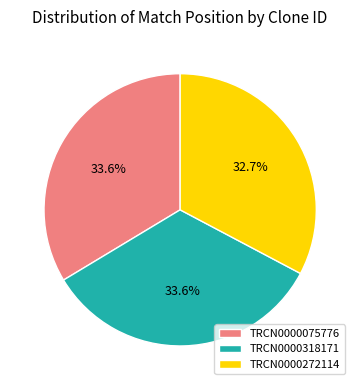

What is the ratio of the value at TRCN0000272114 to the value at TRCN0000075776?

1.0